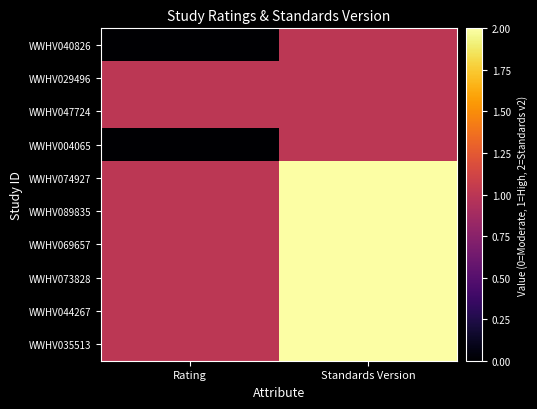

At how many categories does at least one series exceed 0?

2